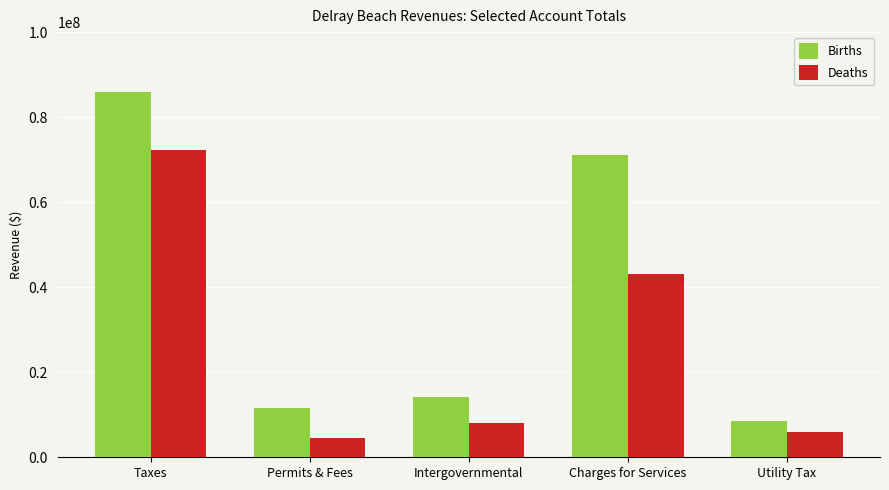

What is the minimum value shown in the chart?

4464908